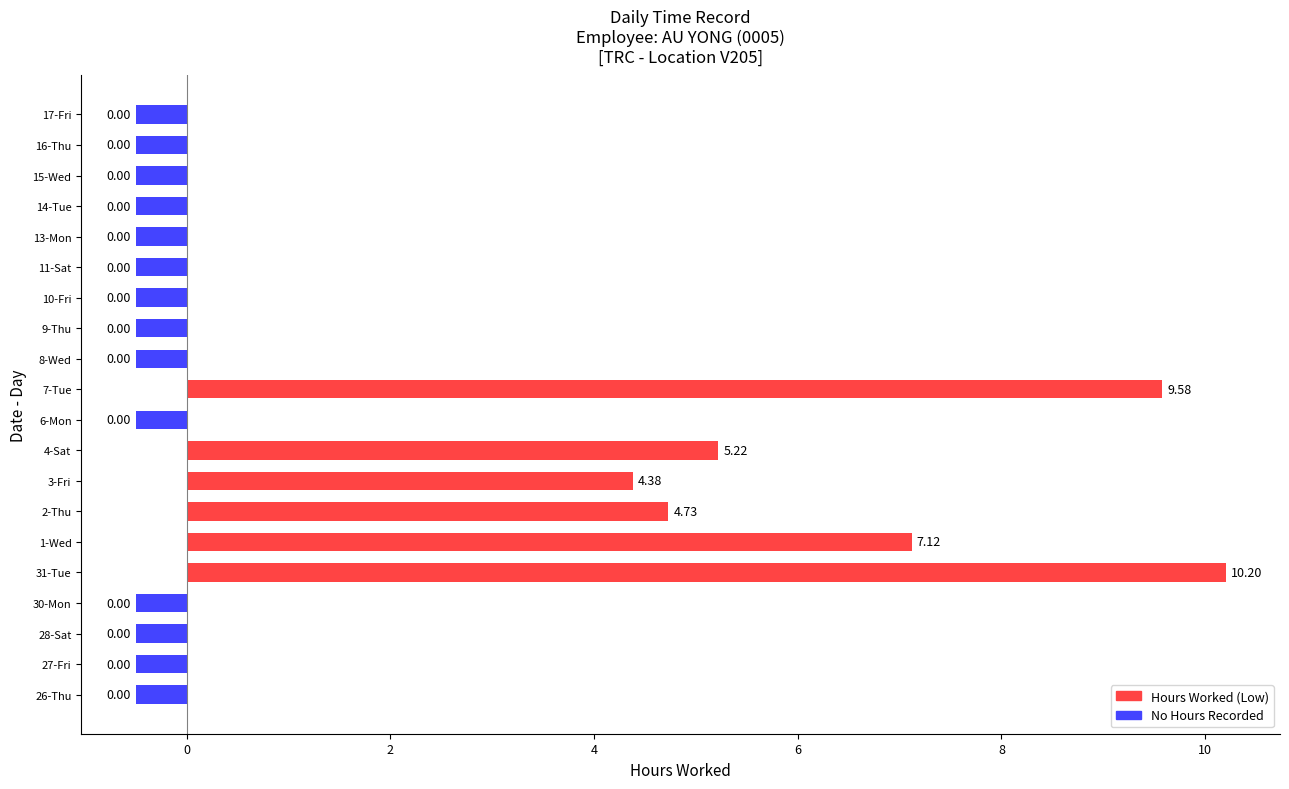

How many bars are there in total?

20